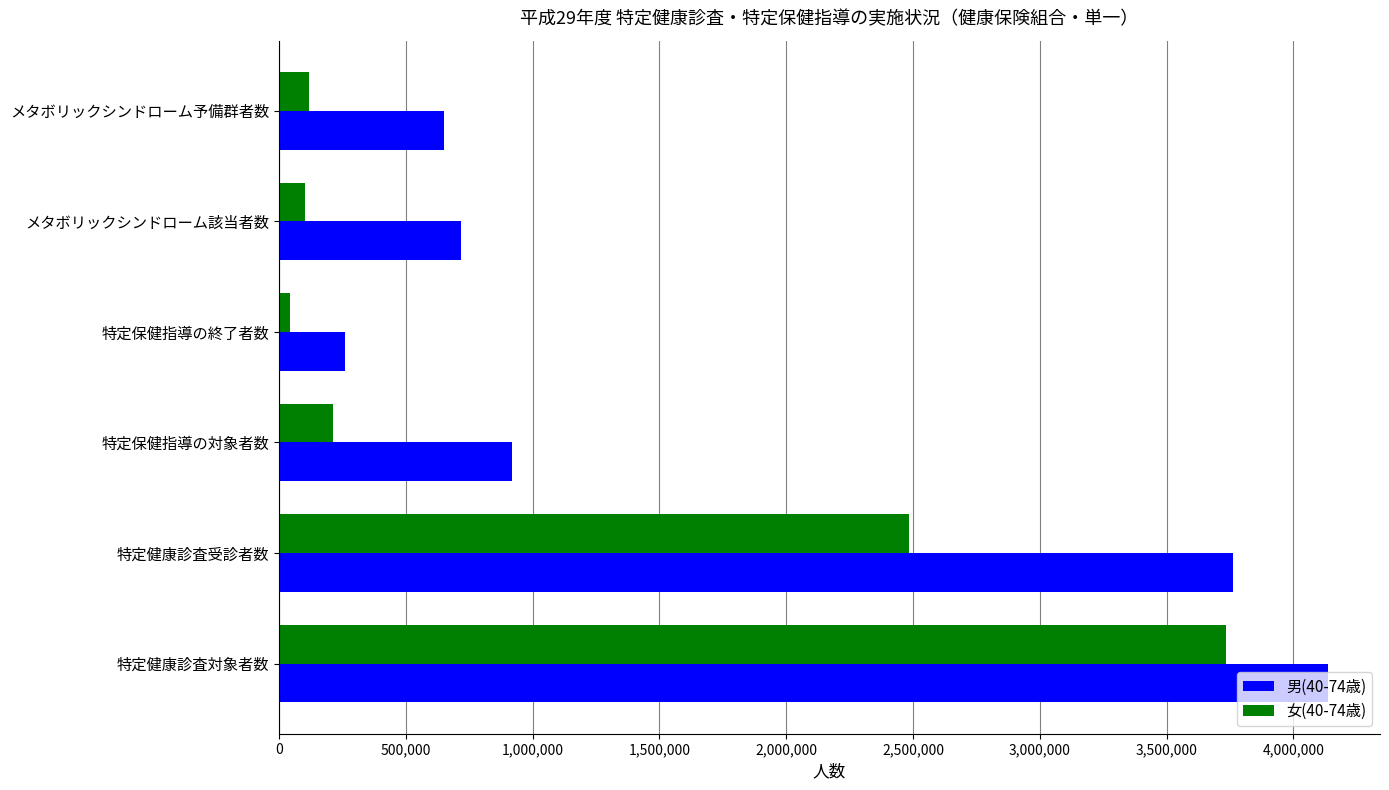

Which series has the largest total across all categories?

男(40-74歳)